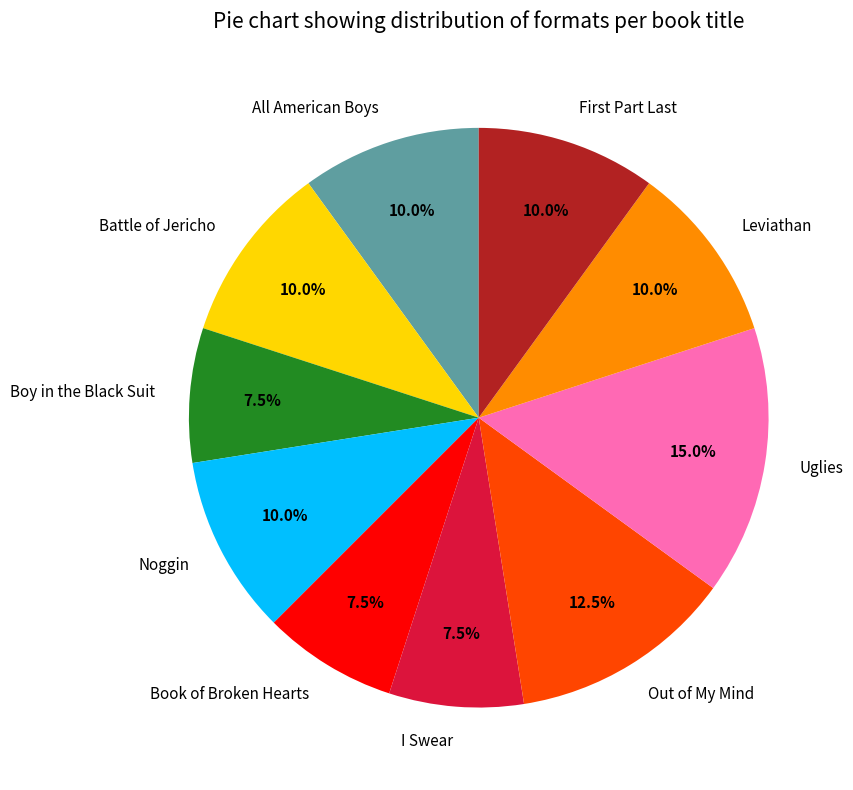

Do Uglies and Leviathan together represent more than half of the pie?

No